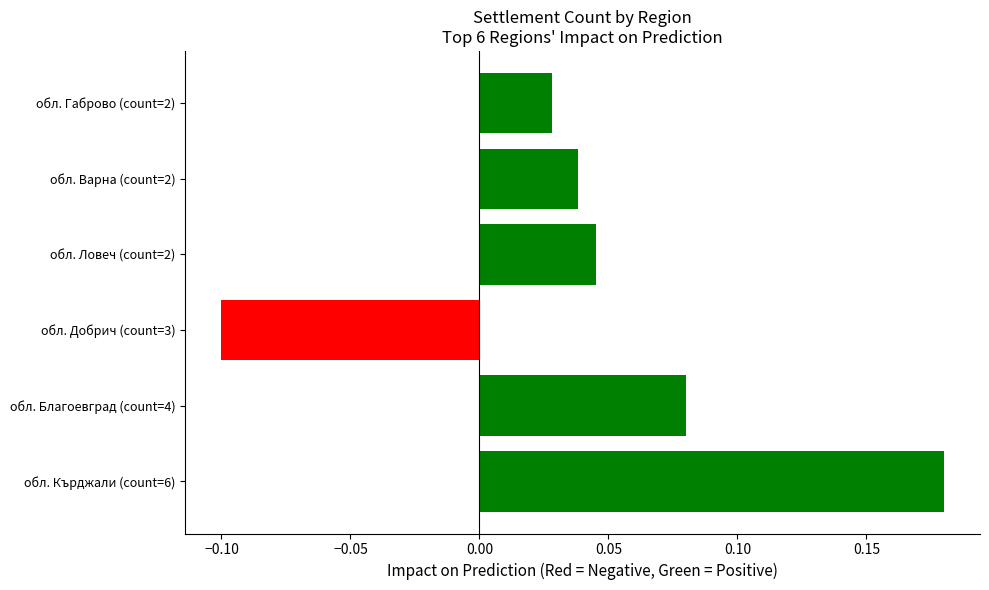

Which label corresponds to the smallest value in the chart?

обл. Добрич (count=3)